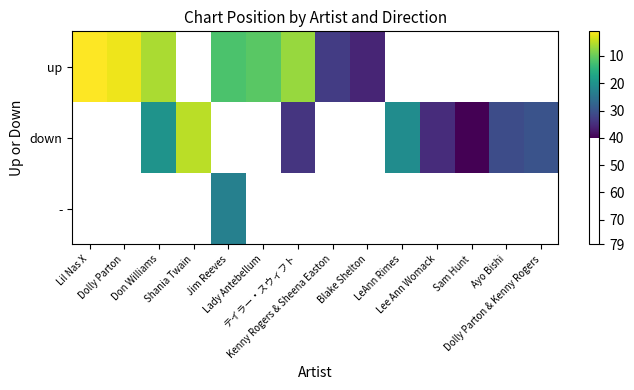

What is the minimum value for up?

44.0